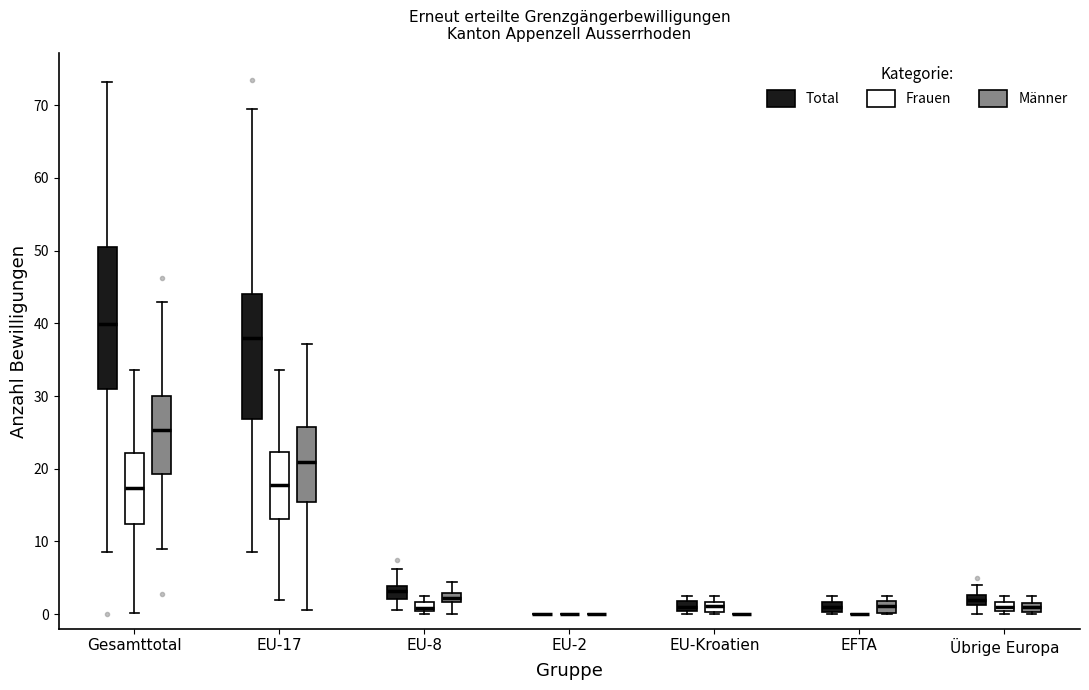

Which box is the tallest, from its lower edge to its upper edge?

Gesamttotal (Total)